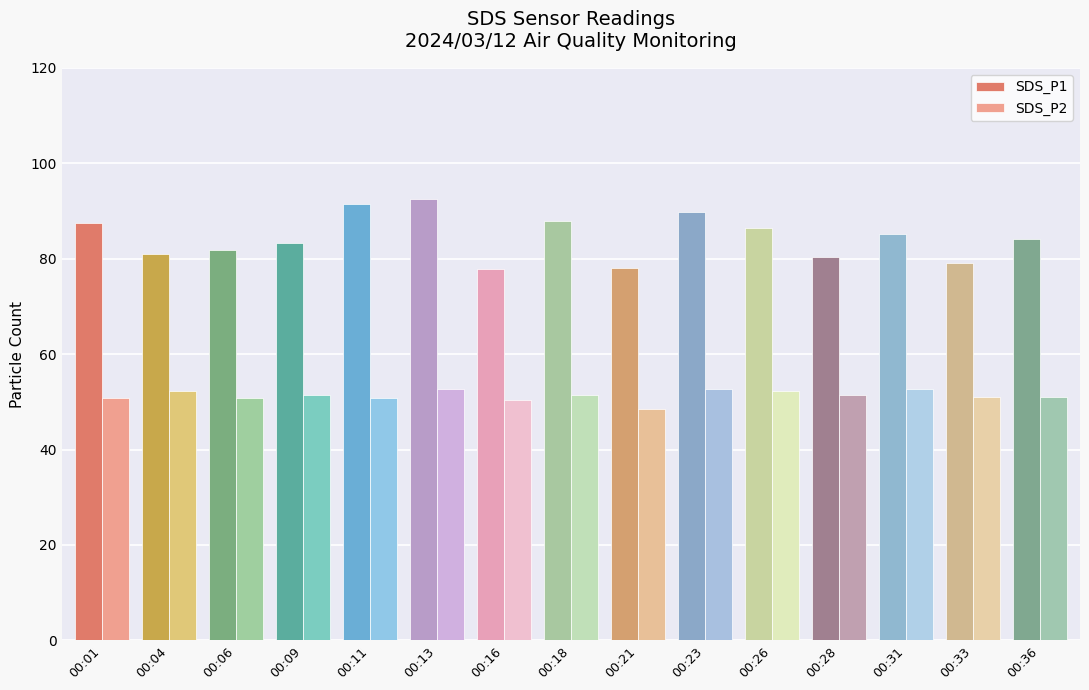

How many data points in SDS_P1 are less than 84?

7